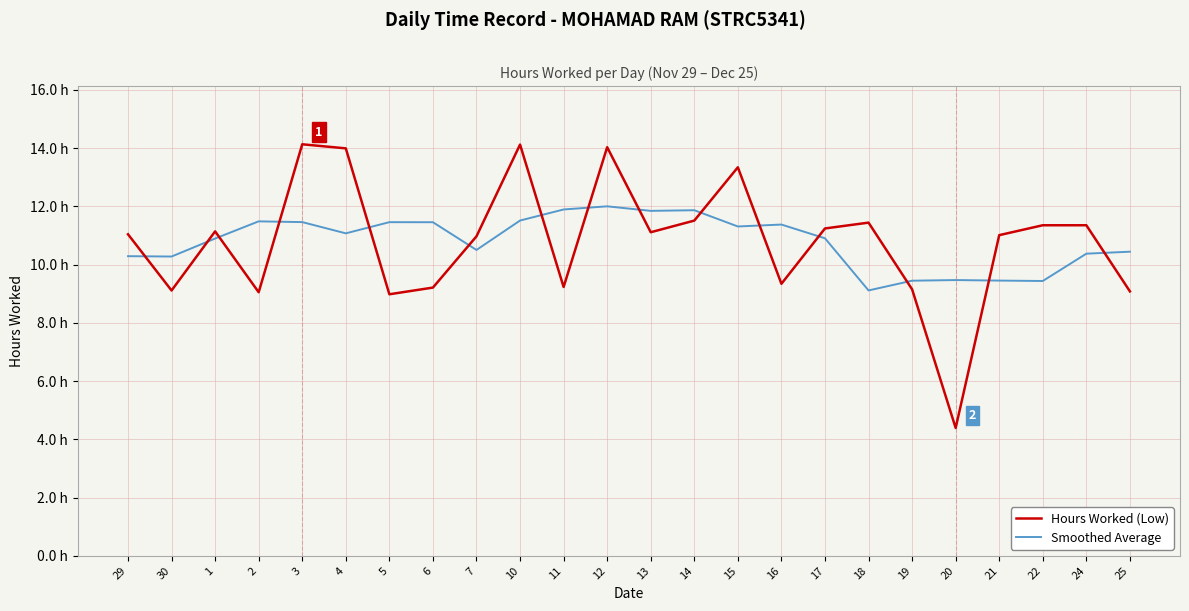

What is the value of the Smoothed Average point at the 19th from the left?

9.4